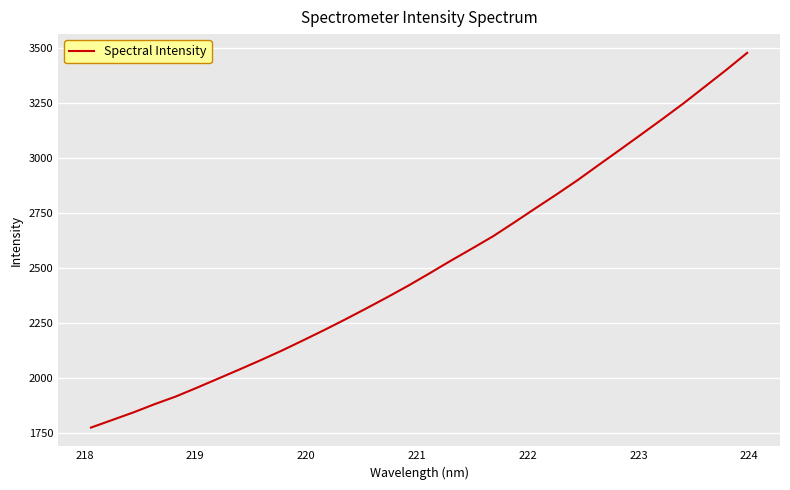

What is the maximum value shown in the chart?

3478.5